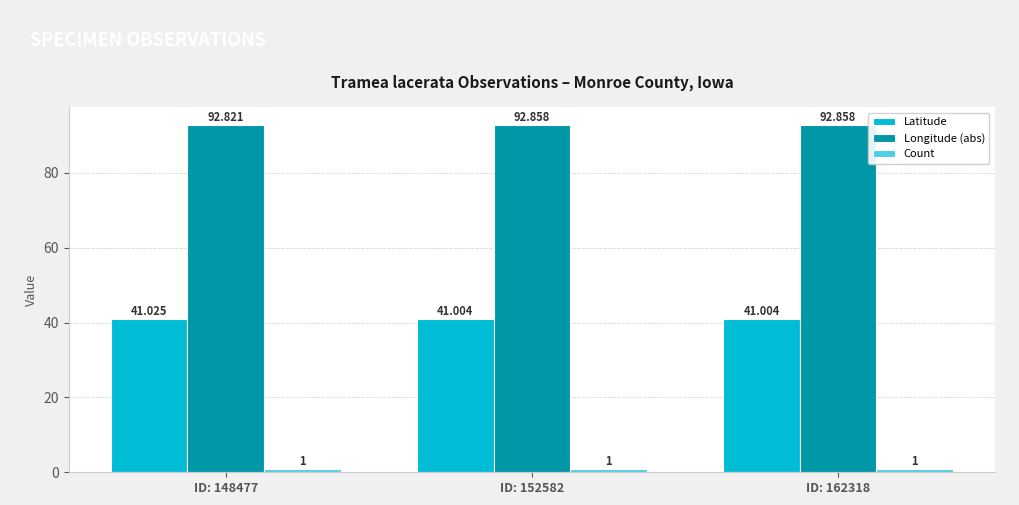

List the series in order of their overall mean, highest first.

Longitude (abs), Latitude, Count